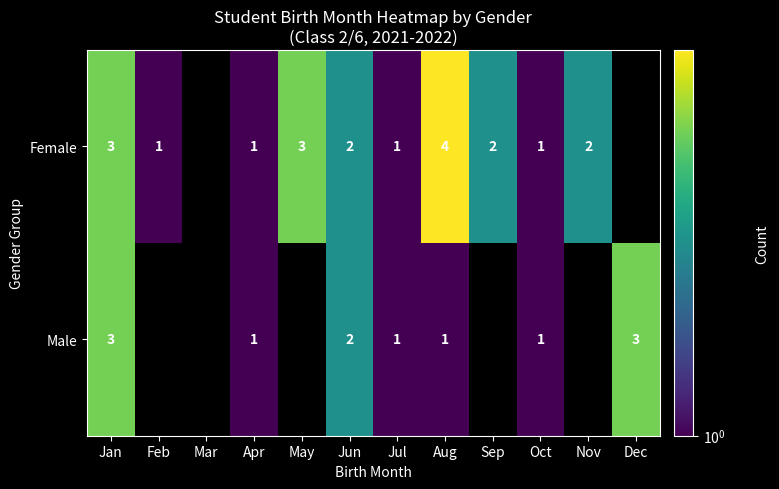

Which category has the lowest value across all series?

Feb